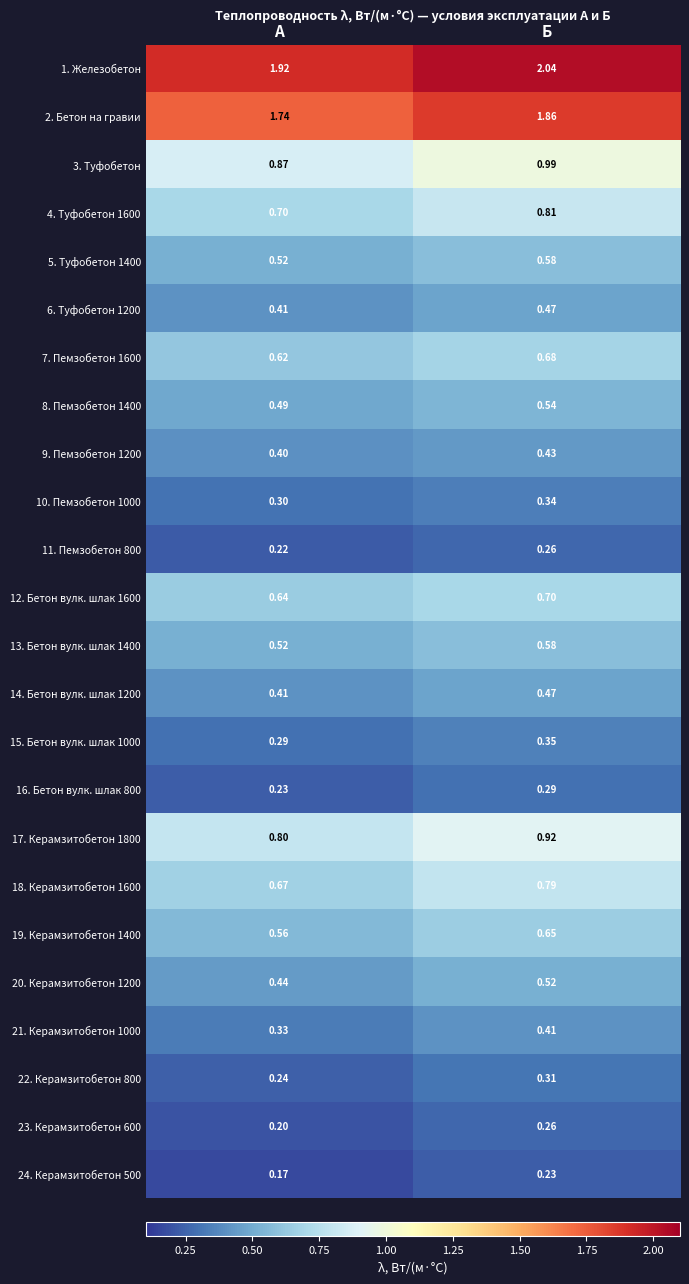

At which label is 21. Керамзитобетон 1000 closest to 0?

А